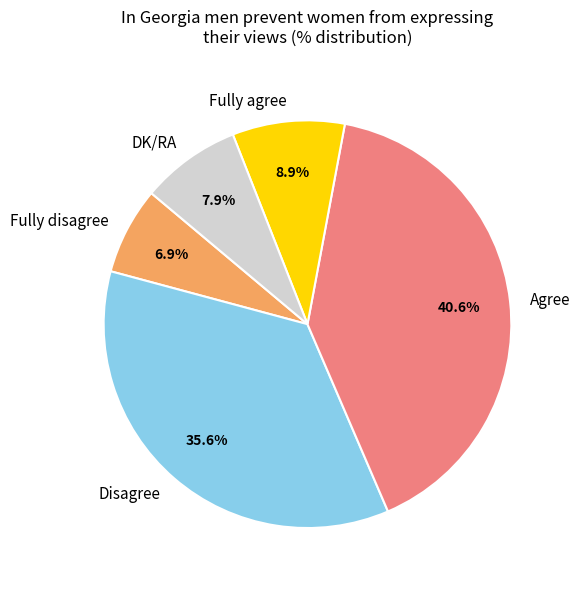

Count the number of slices in the pie.

5